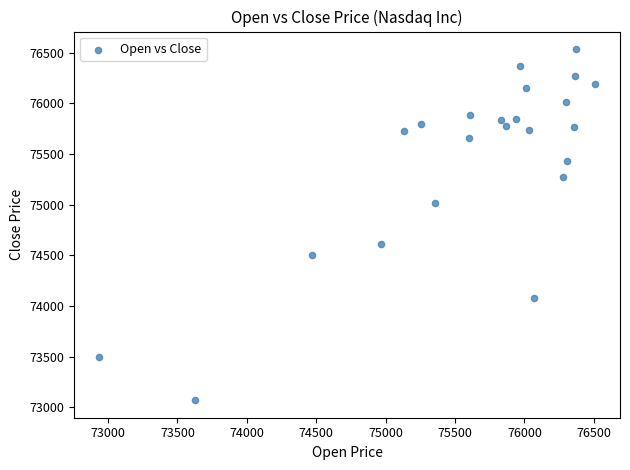

What is the range of X values (max minus min)?

3575